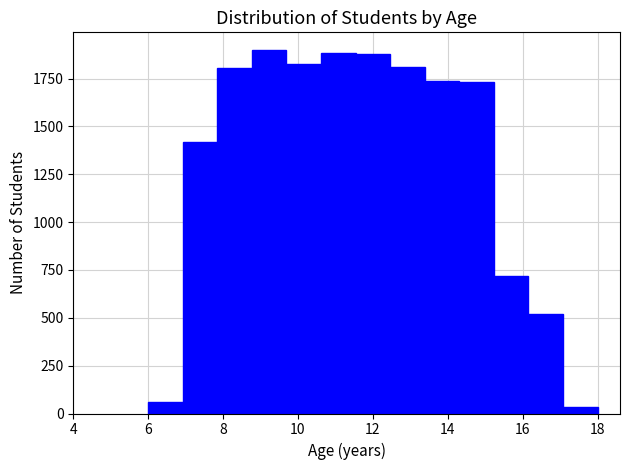

Reading left to right, list every bar in this chart as the range it spans on the x-axis followed by its height. Neither the bar edges nor the heights are printed on the chart, so give them approximately, as read against the axes.

6.0 to 7.0: 50
7.0 to 7.8: 1400
7.8 to 8.8: 1800
8.8 to 9.6: 1900
9.6 to 10.6: 1850
10.6 to 11.6: 1900
11.6 to 12.4: 1900
12.4 to 13.4: 1800
13.4 to 14.4: 1750
14.4 to 15.2: 1750
15.2 to 16.2: 700
16.2 to 17.0: 500
17.0 to 18.0: under 50